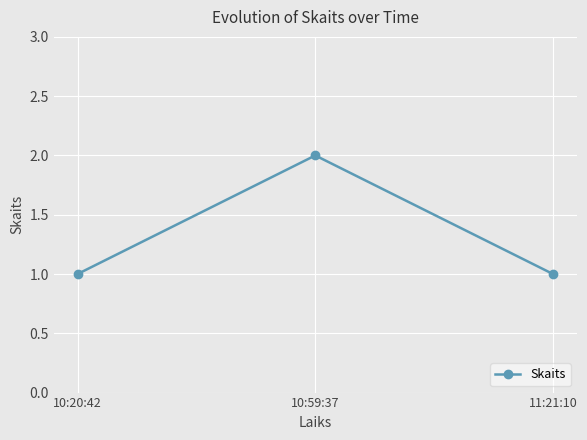

What is the sum of all values?

4